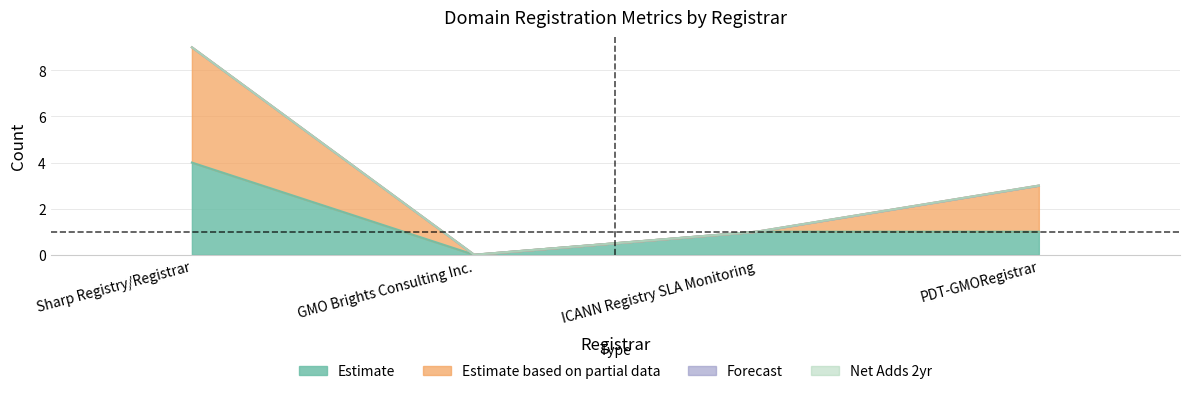

List the labels in order of total-nameservers value, largest first.

Sharp Registry/Registrar, PDT-GMORegistrar, ICANN Registry SLA Monitoring, GMO Brights Consulting Inc.